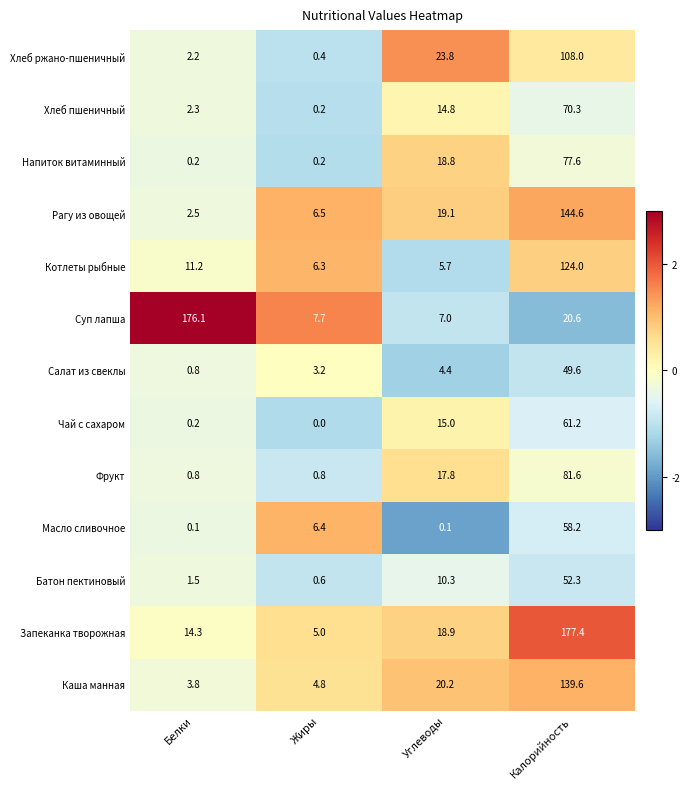

What is the smallest value displayed?

0.0